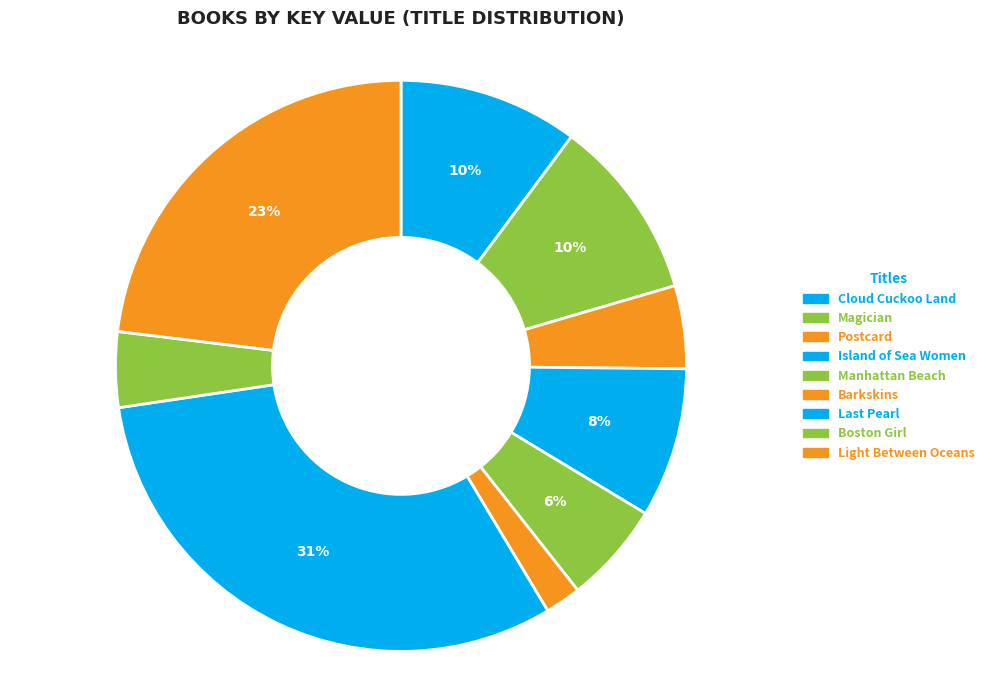

Between Light Between Oceans and Island of Sea Women, which is larger?

Light Between Oceans